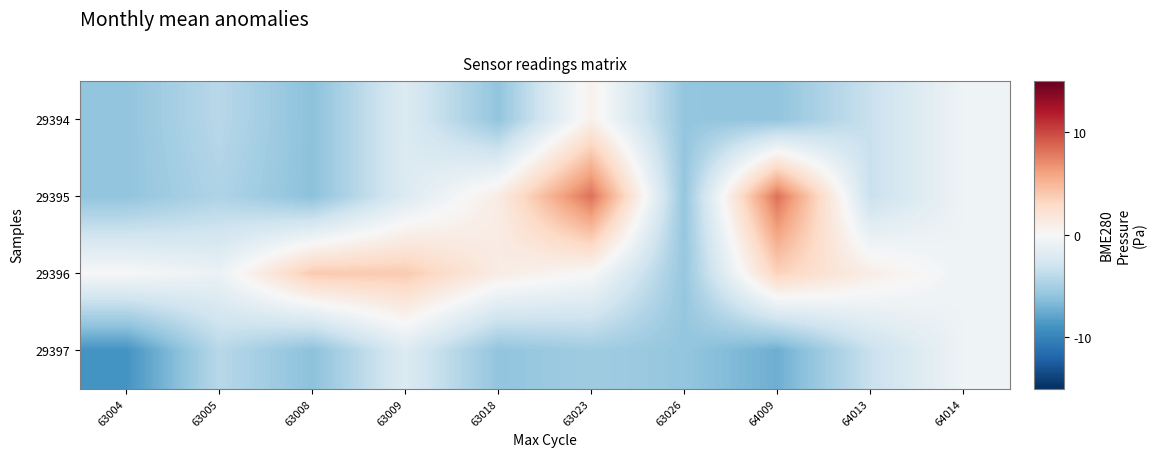

Which label corresponds to the smallest value in the chart?

63004